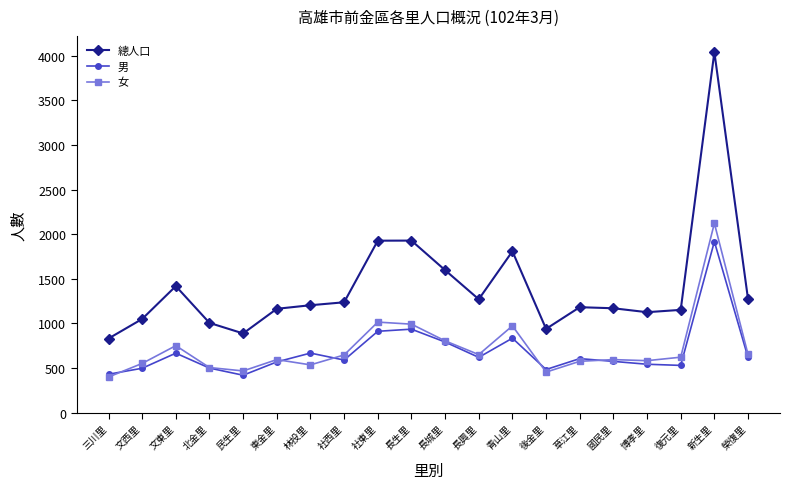

What is the sum of the 男 values at 文東里 and 林投里?

1335